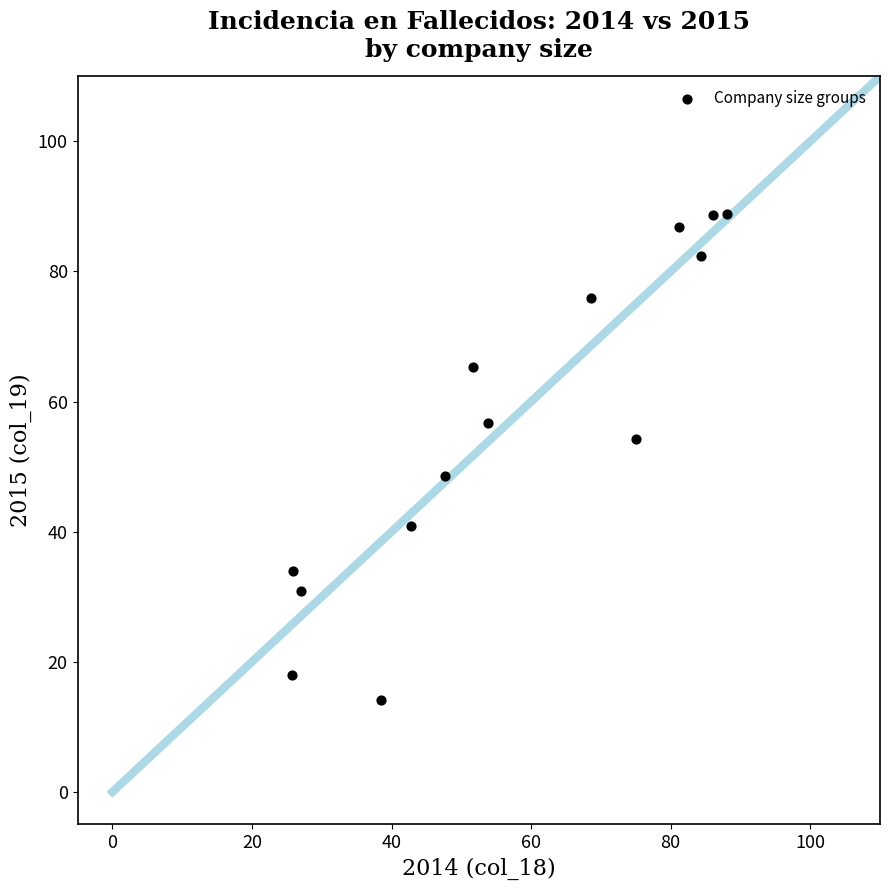

What is the range of Y values (max minus min)?

74.6